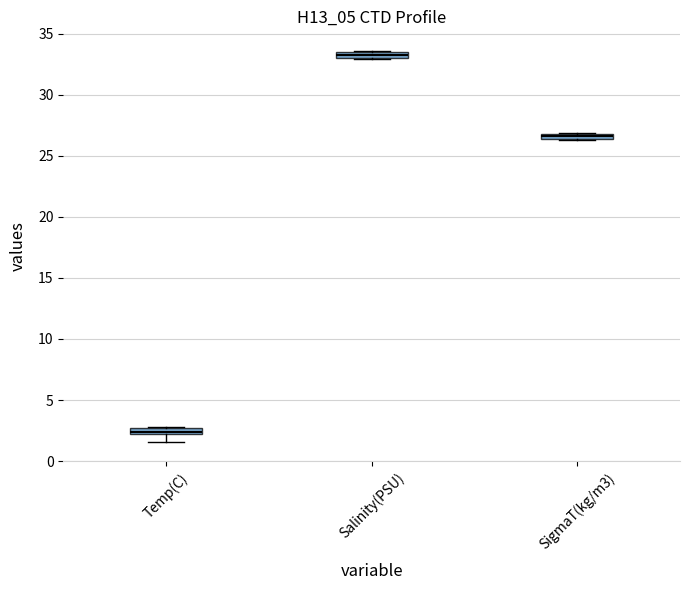

Which box's median line is the lowest?

Temp(C)